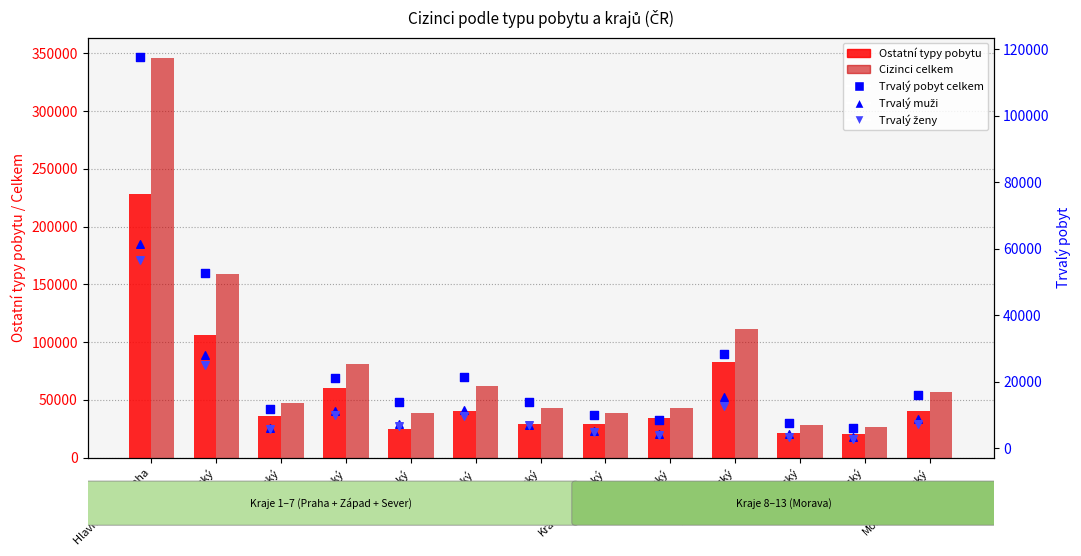

Which series has the widest spread of Y values?

Cizinci celkem